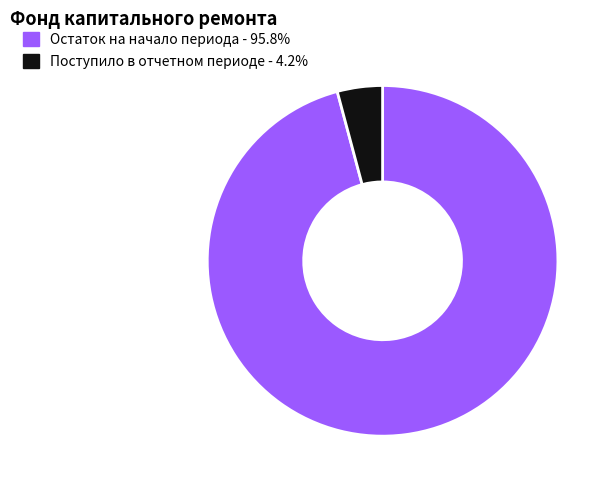

Does Остаток на начало периода - 95.8% account for over 50% of the chart?

Yes